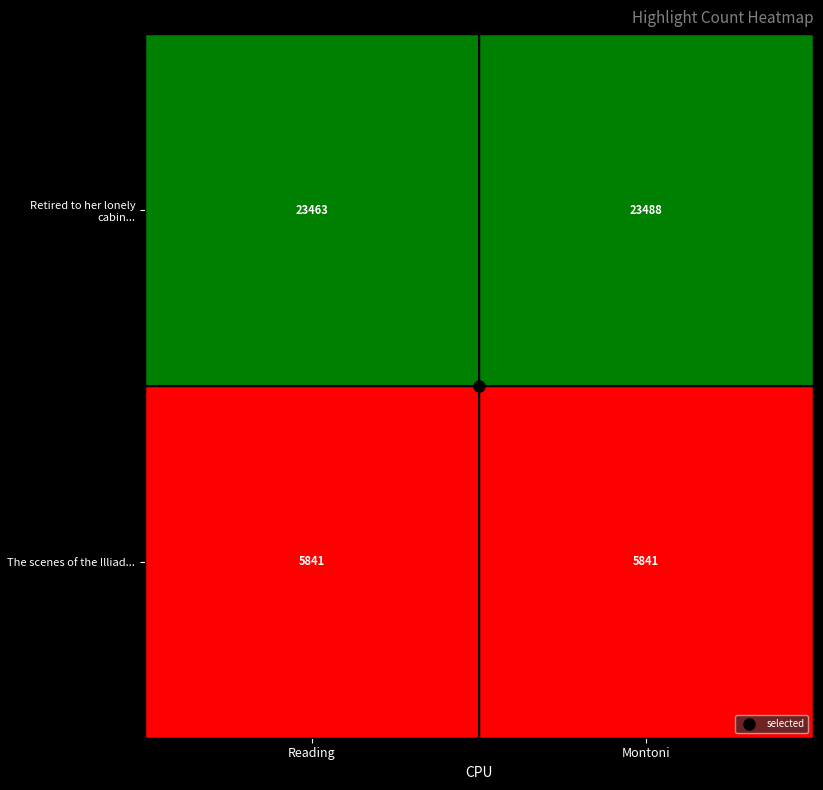

Is the value of The scenes of the Illiad... at Reading greater than the value of Retired to her lonely cabin... at Montoni?

No